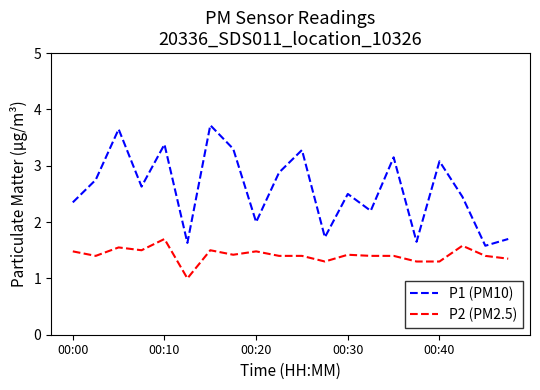

What is the difference between the maximum and minimum values in the P2 (PM2.5) series?

0.7